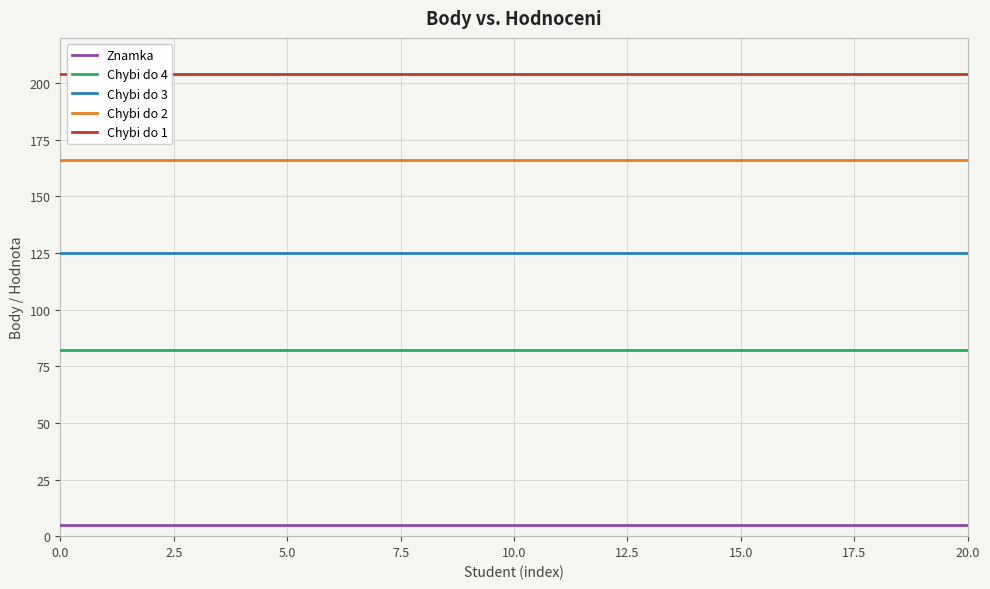

Reading left to right, list all the values displayed in this chart.

Znamka: 5	5	5	5	5	5	5	5	5	5	5	5	5	5	5	5	5	5	5	5	5
Chybi do 4: 82	82	82	82	82	82	82	82	82	82	82	82	82	82	82	82	82	82	82	82	82
Chybi do 3: 125	125	125	125	125	125	125	125	125	125	125	125	125	125	125	125	125	125	125	125	125
Chybi do 2: 166	166	166	166	166	166	166	166	166	166	166	166	166	166	166	166	166	166	166	166	166
Chybi do 1: 204	204	204	204	204	204	204	204	204	204	204	204	204	204	204	204	204	204	204	204	204